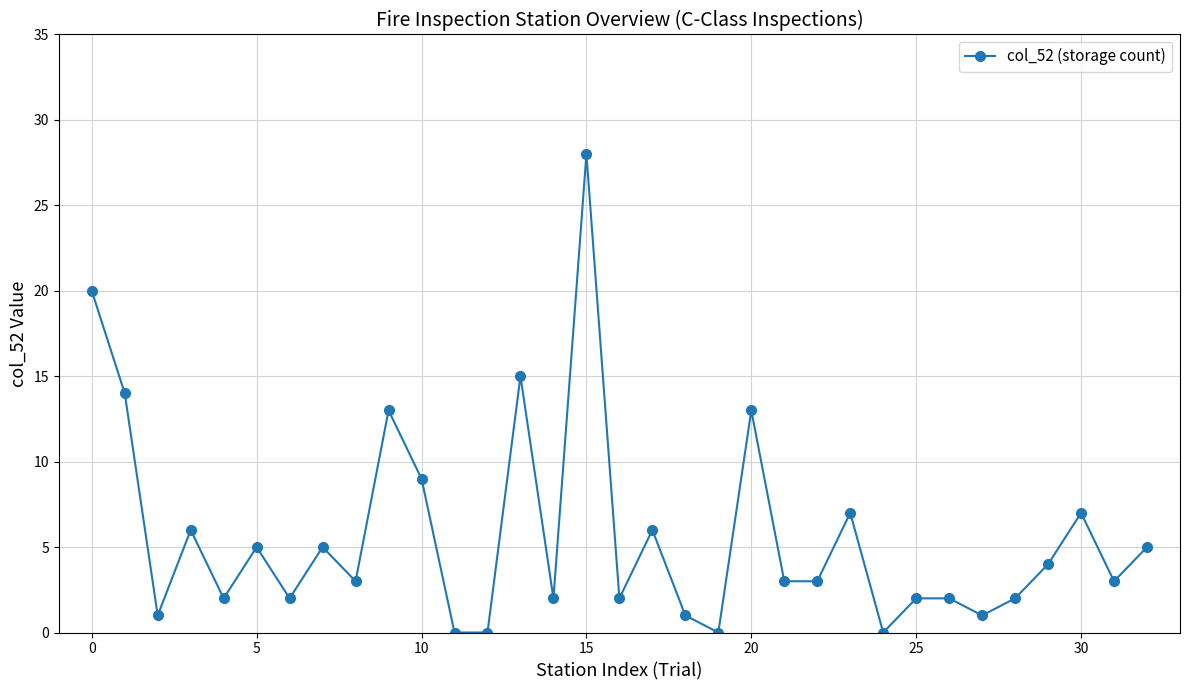

What is the value of the 19th point from the left?

1